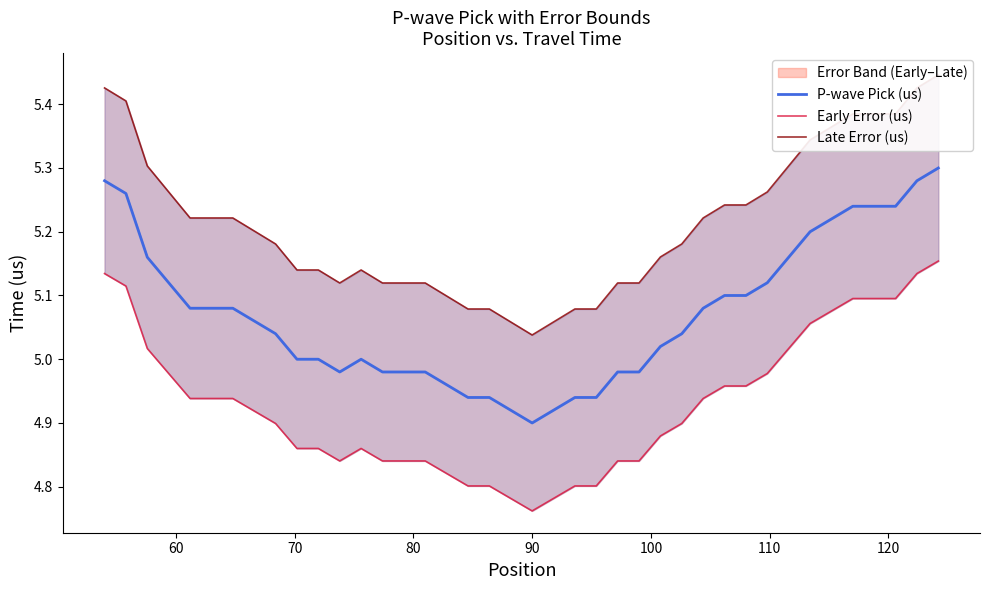

What is the difference between the maximum and minimum values in the P-wave Pick (us) series?

0.4